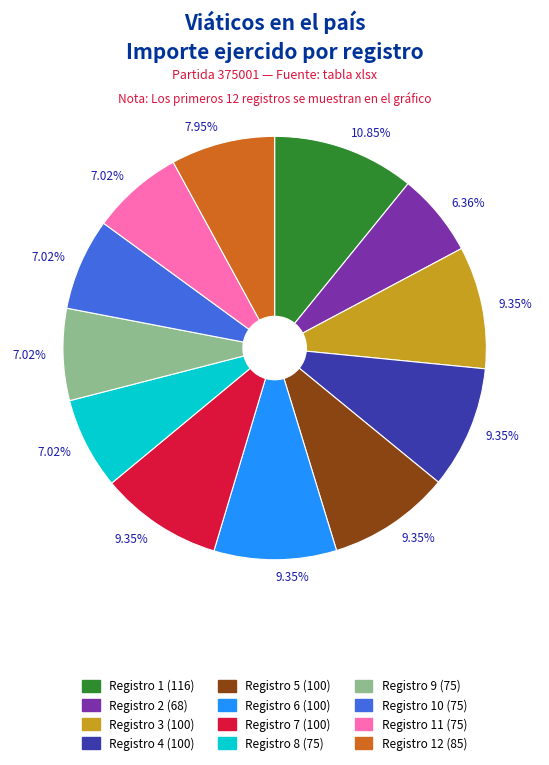

Does any single category account for the majority?

No